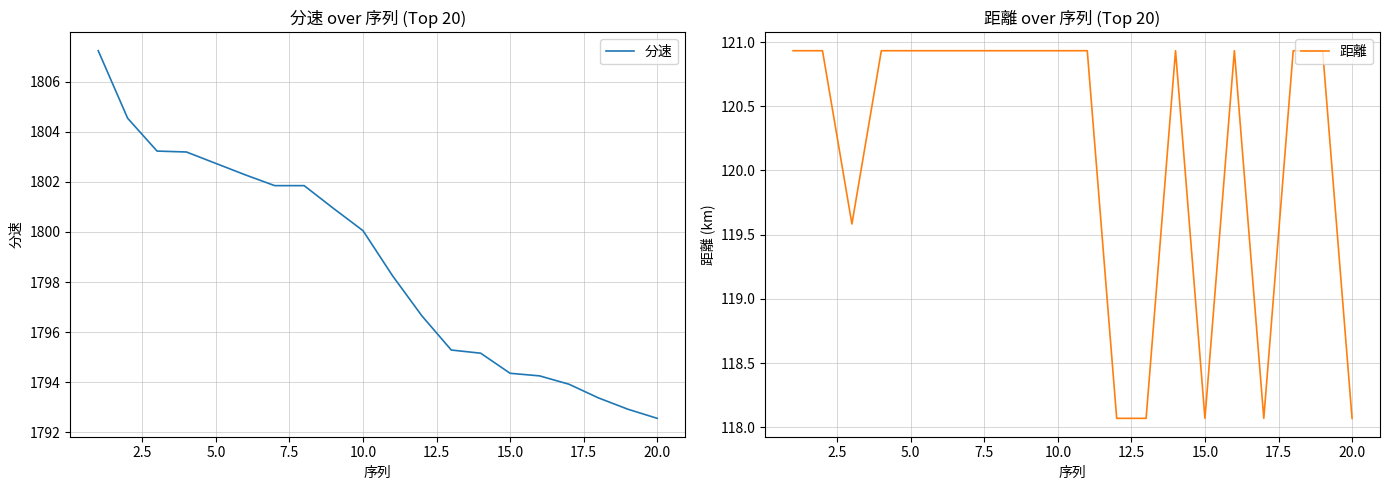

Which series has the largest total across all categories?

分速